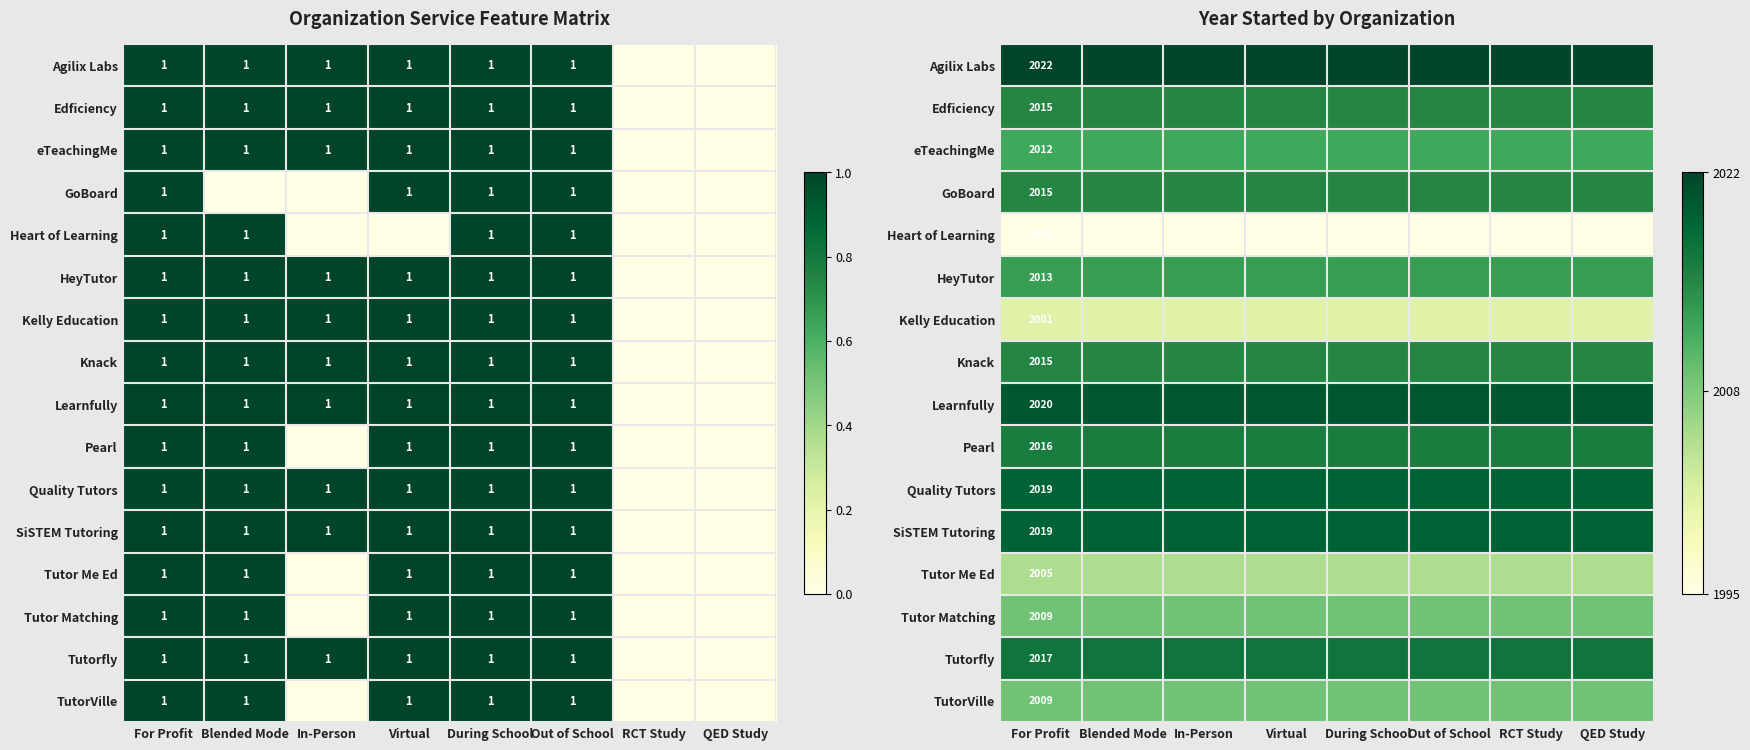

Which has a higher value, Out of School or Virtual?

Out of School